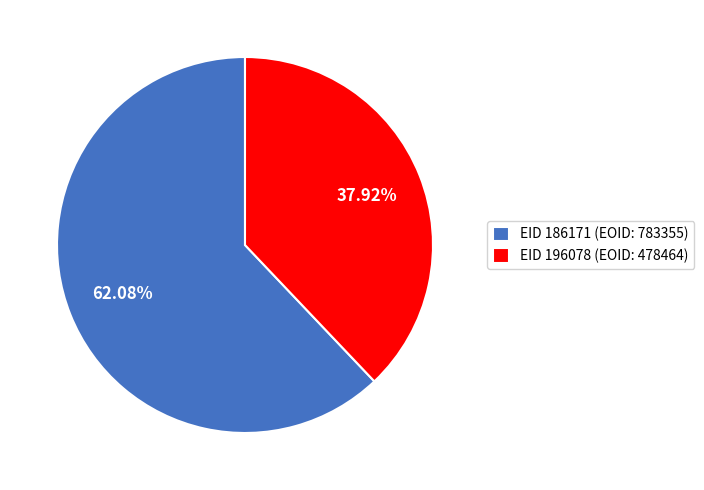

To the nearest percent, what is the difference between the largest and smallest slice percentages?

24%